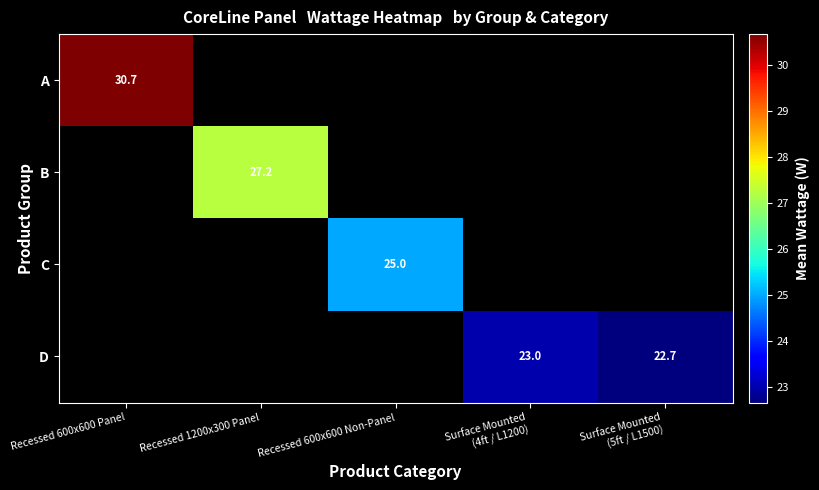

At which label does A reach its peak?

Recessed 600x600 Panel